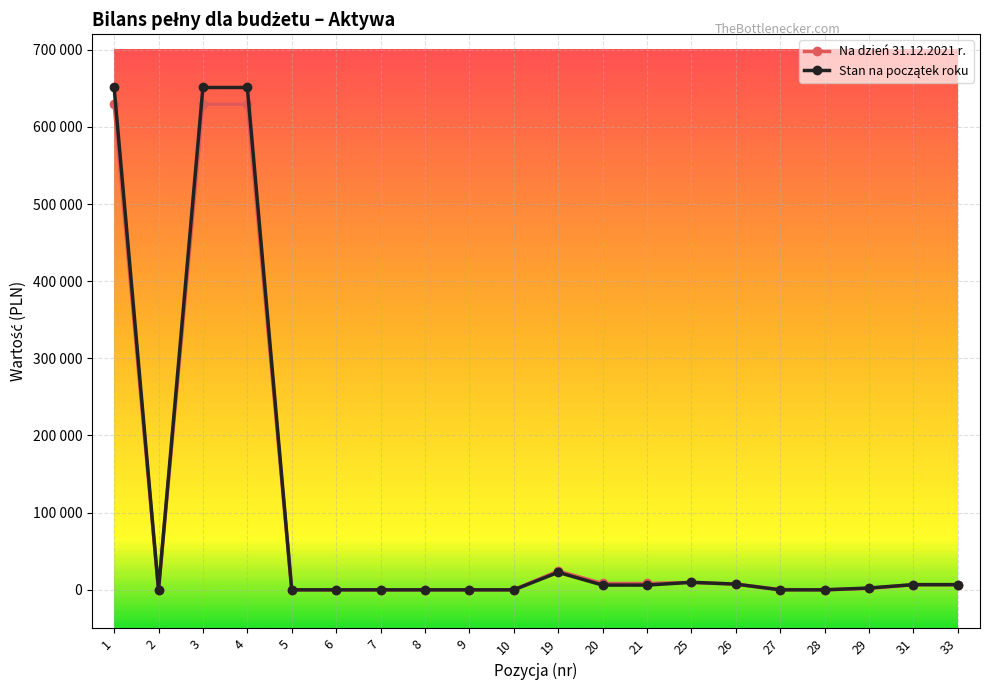

Is this an area chart (filled region under the line)?

No